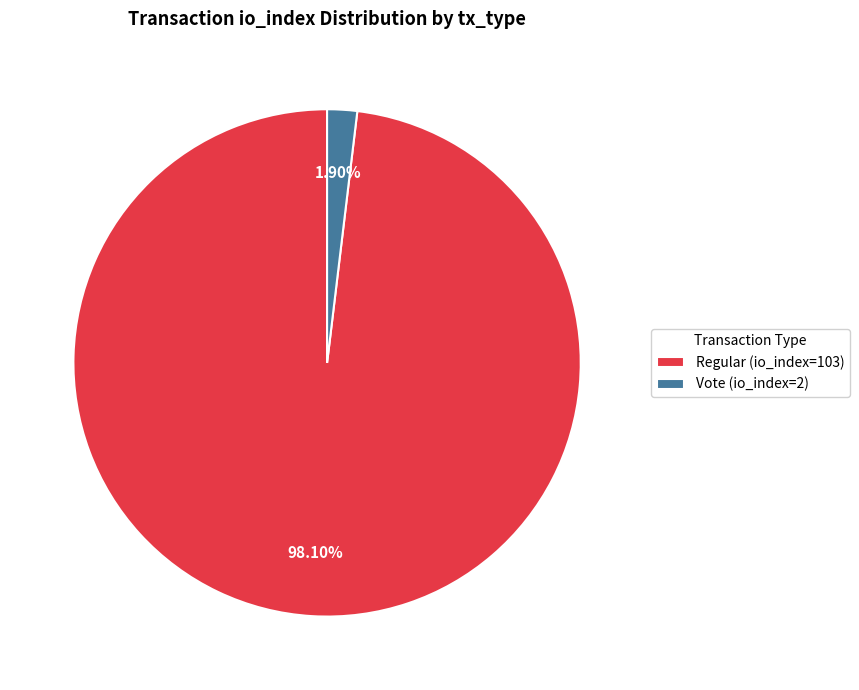

Which slice is the smallest?

Vote (io_index=2)